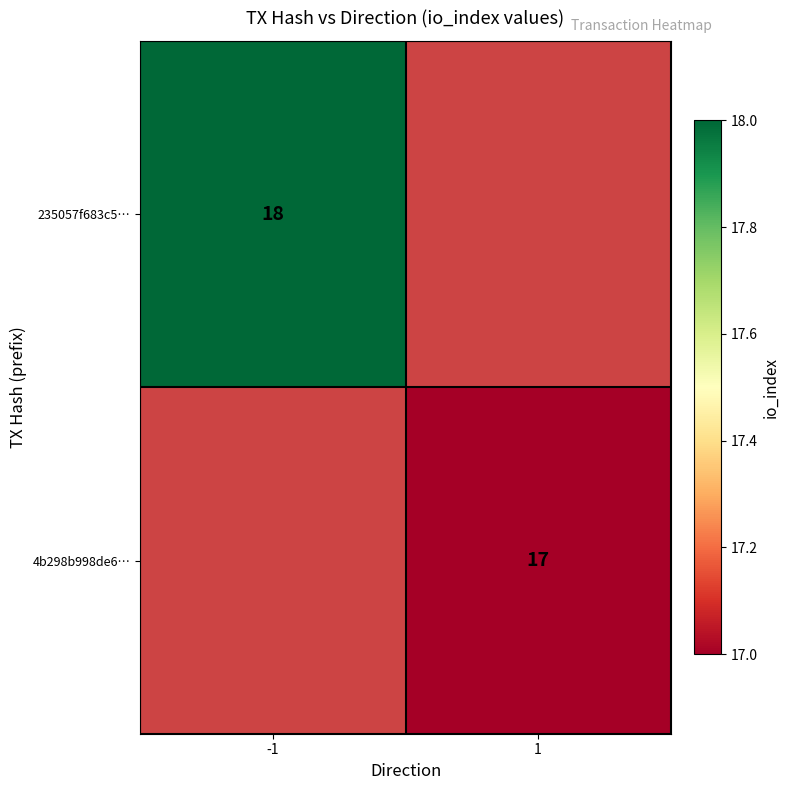

At how many categories does at least one series exceed 17?

1